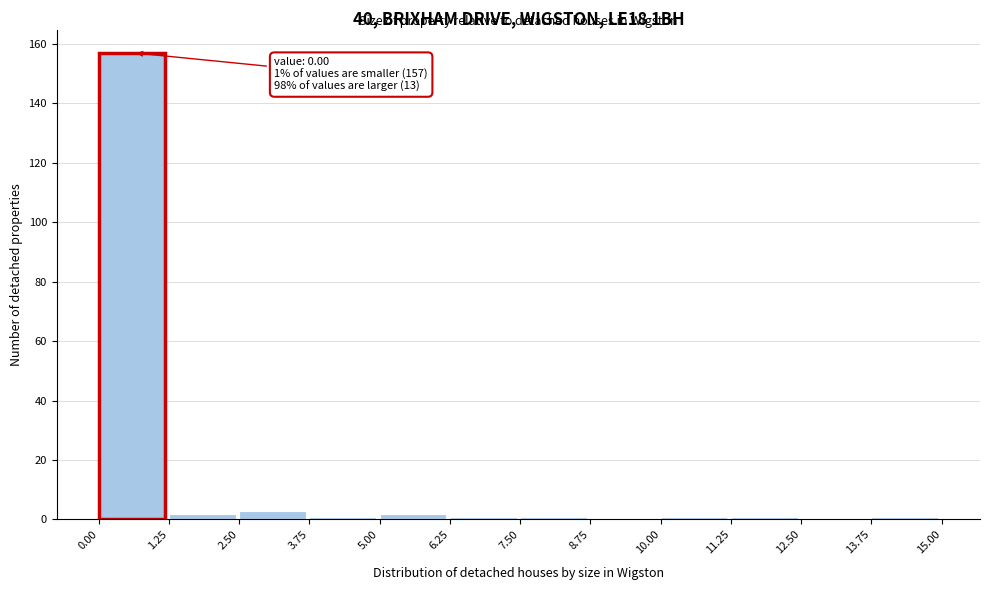

Over which range of the x-axis is the bar tallest?

0.00 to 1.25